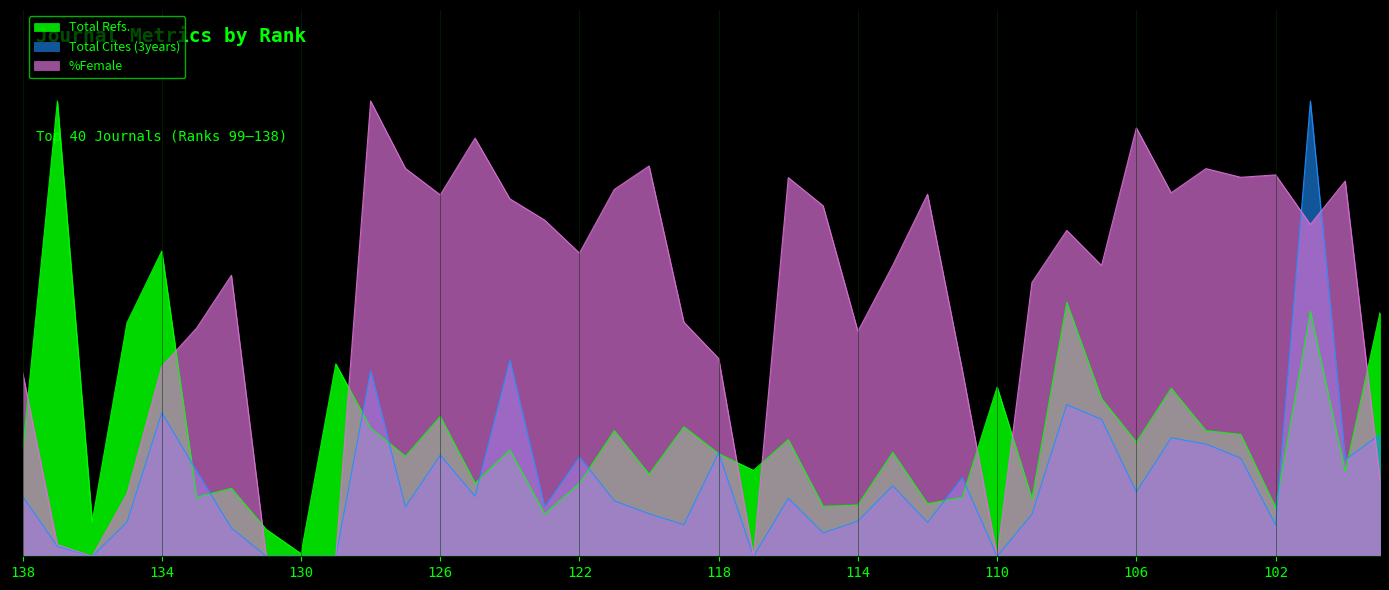

Which series ends up on top after the final intersection of %Female and Total Refs.?

Total Refs.